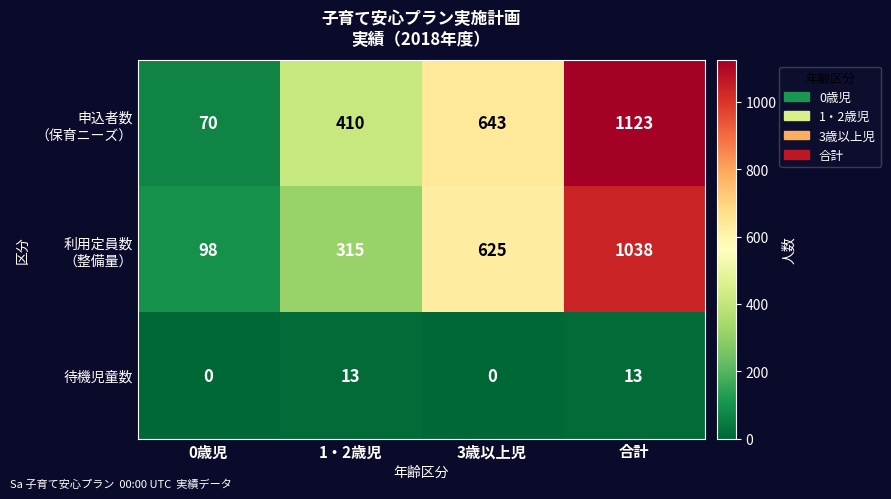

What is the difference between the highest and lowest values at 3歳以上児?

643